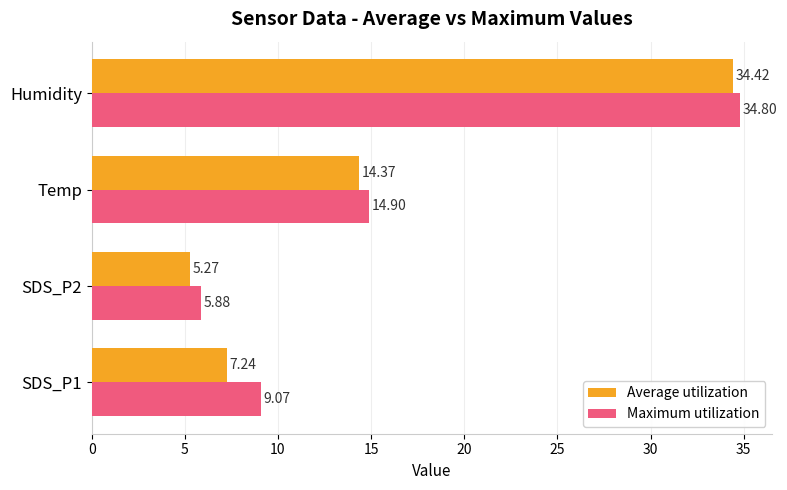

Rank the categories by Average utilization value from highest to lowest.

Humidity, Temp, SDS_P1, SDS_P2